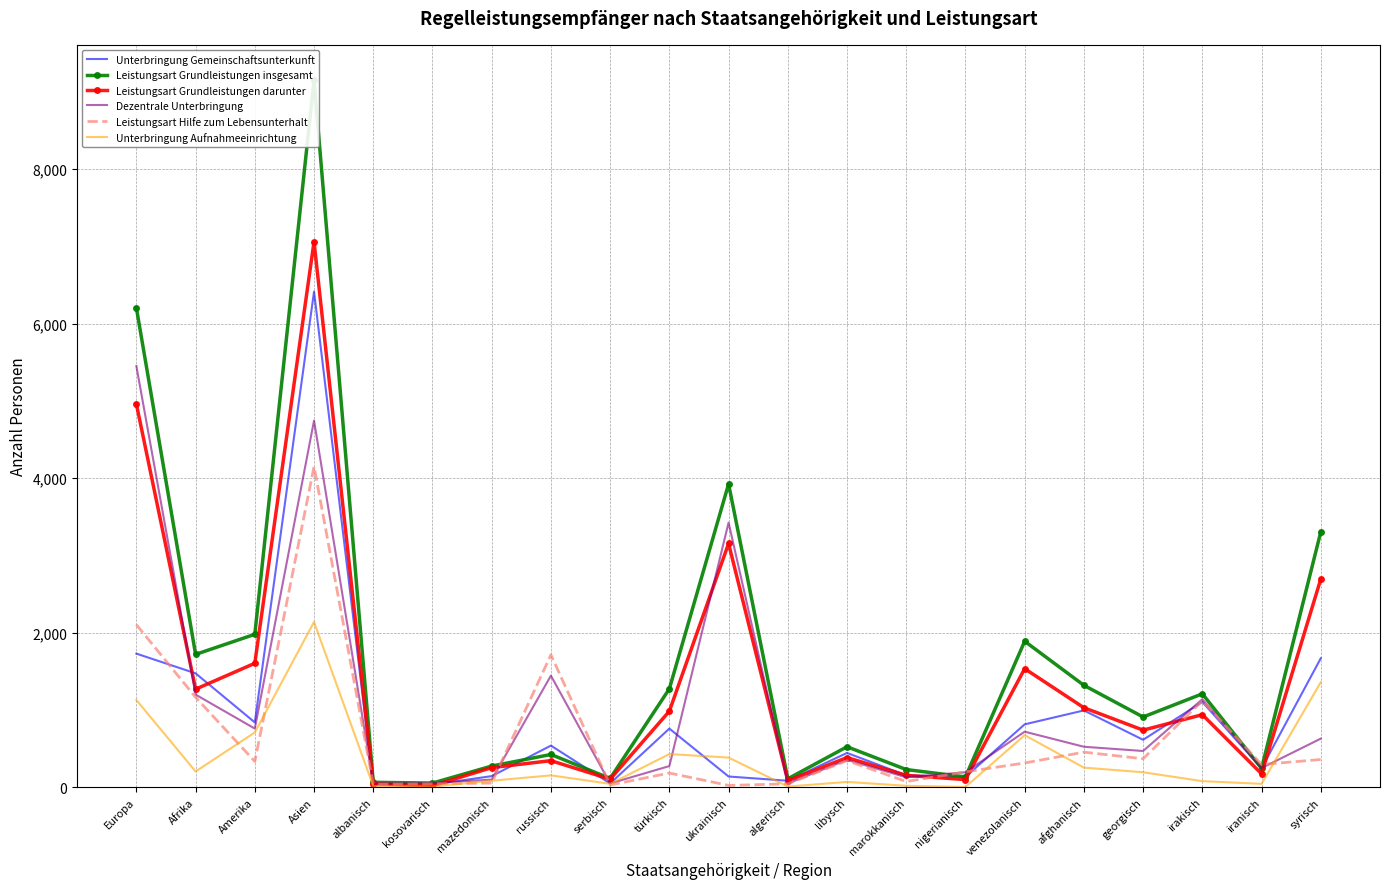

The Dezentrale Unterbringung series shows 470 at georgisch. True or false?

True